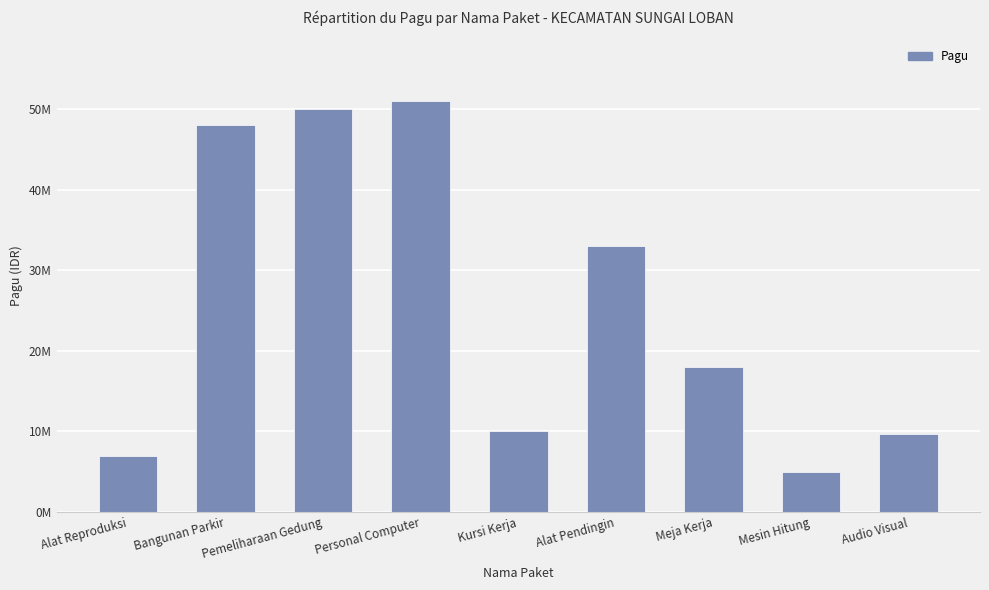

Does the chart contain any negative values?

No